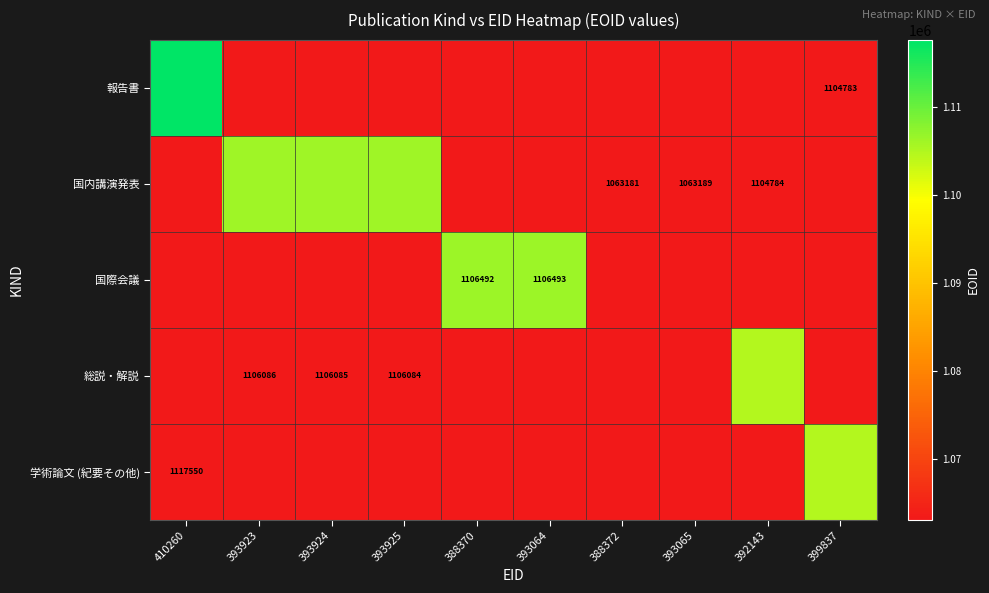

The value of 国際会議 at 393925 is -393670. True or false?

False